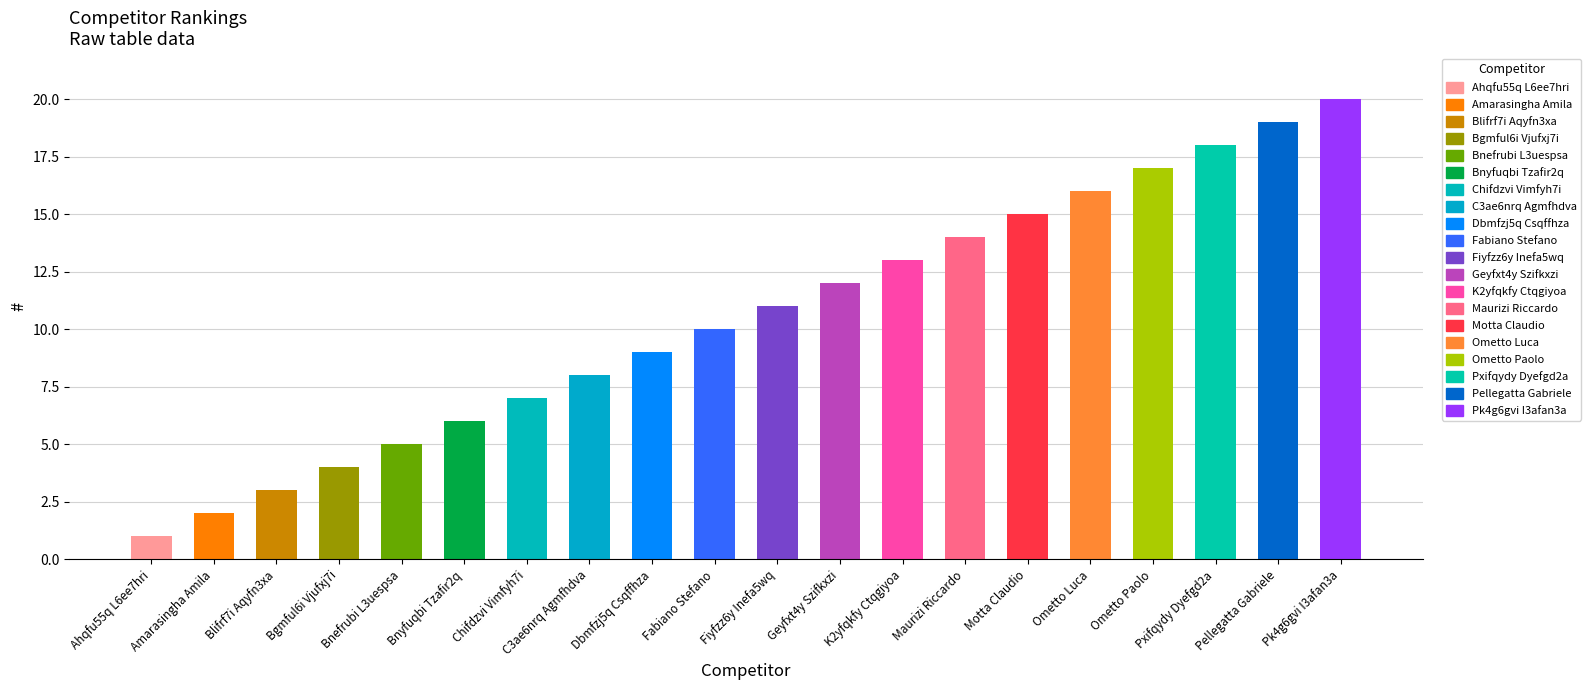

Which label corresponds to the smallest value in the chart?

Ahqfu55q L6ee7hri